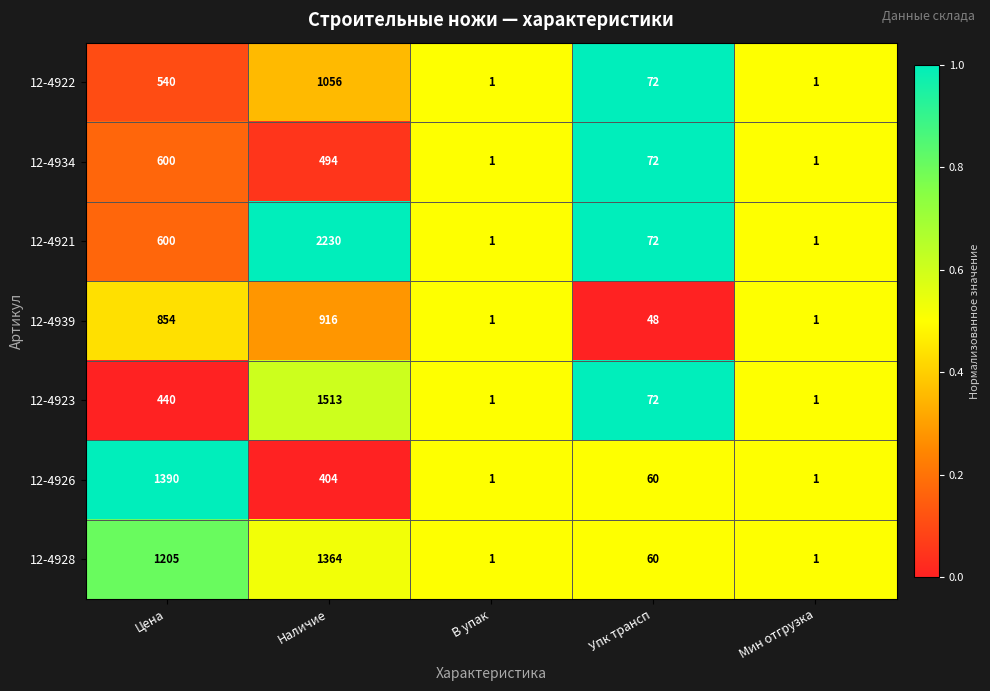

What is the sum of the 12-4926 values at В упак and Упк трансп?

61